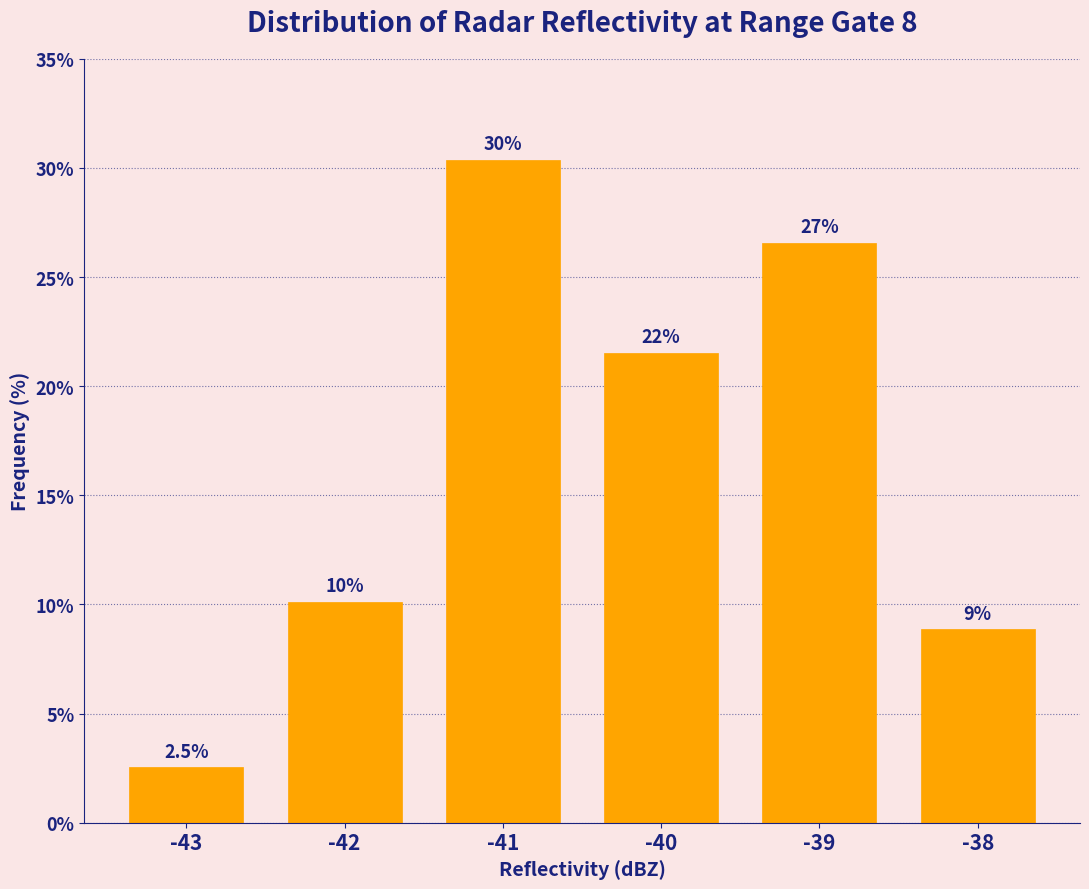

Are the bars horizontal?

No